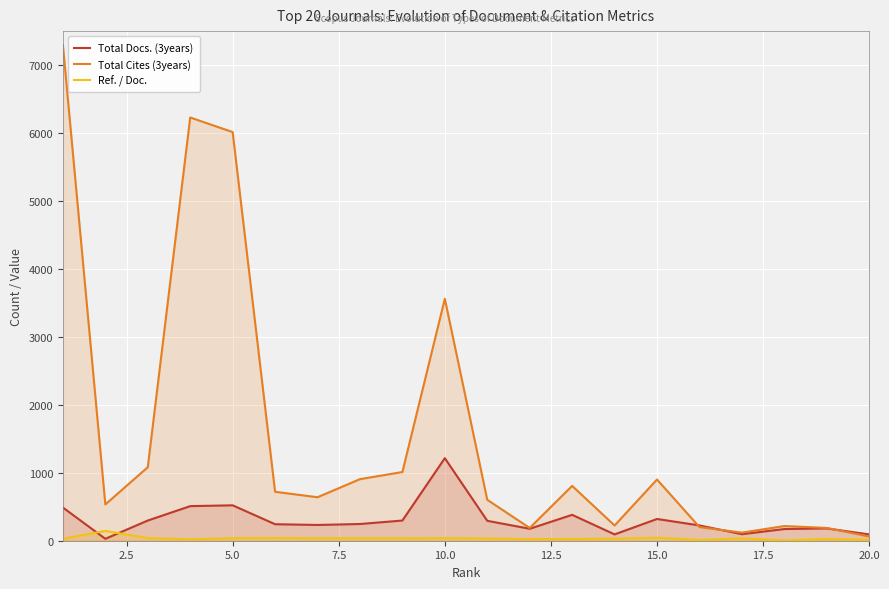

Is it true that Total Cites (3years) equals 62.0 at 20.0?

True